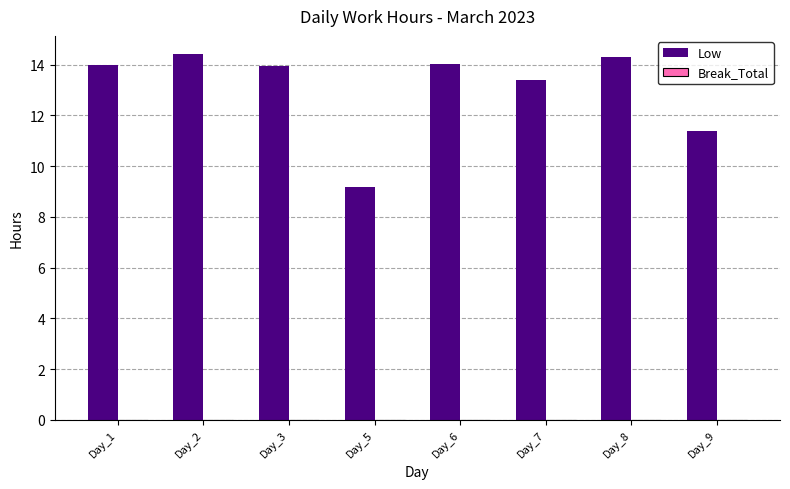

Which has a higher value, Day_8 or Day_3?

Day_8